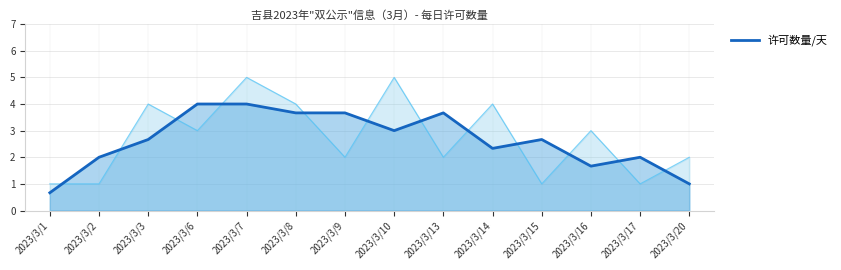

At which label is the value closest to 2?

2023/3/2